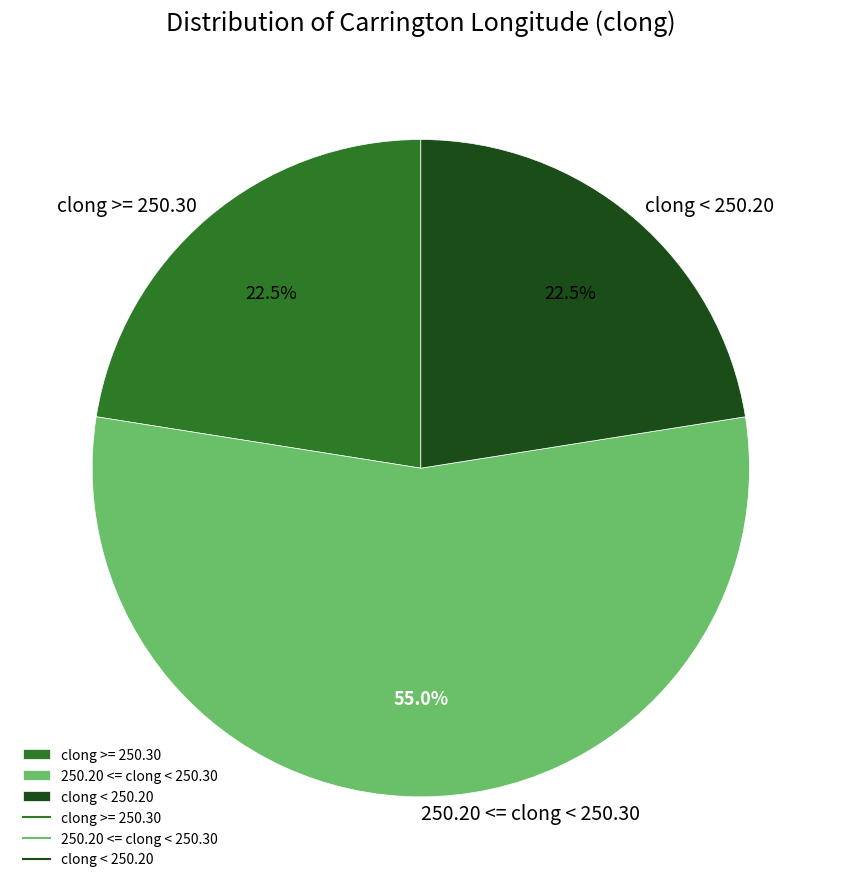

How many slices are in this pie chart?

3